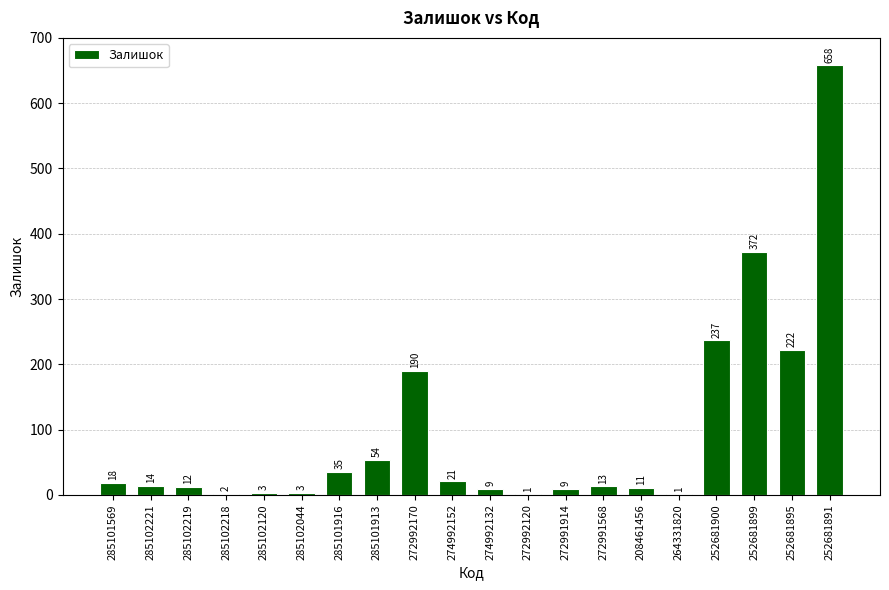

What is the greatest value displayed?

658